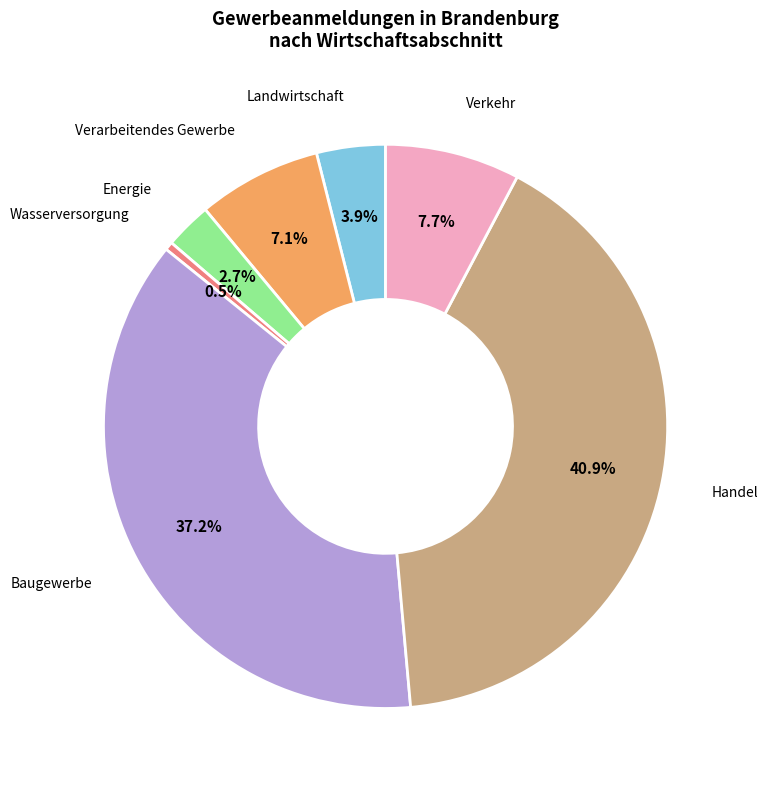

Is there a majority slice in this chart?

No